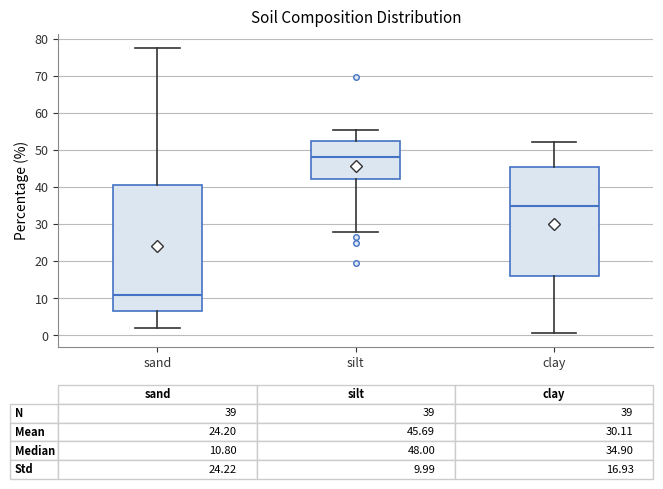

Which box's median line is the lowest?

sand